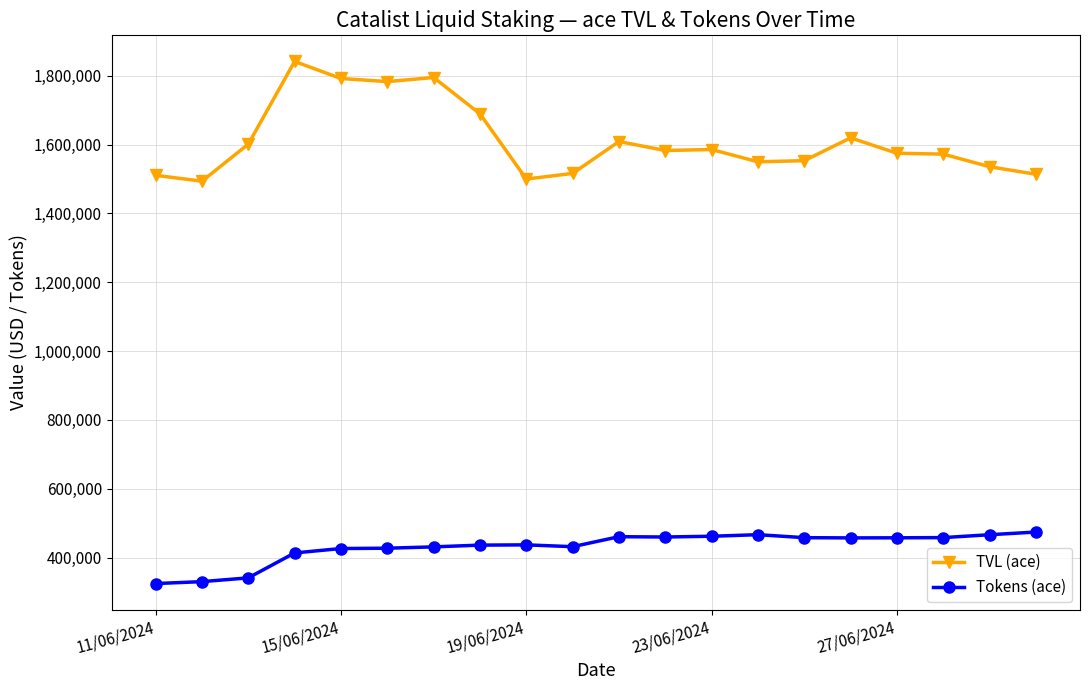

Which series has the widest spread of values?

TVL (ace)